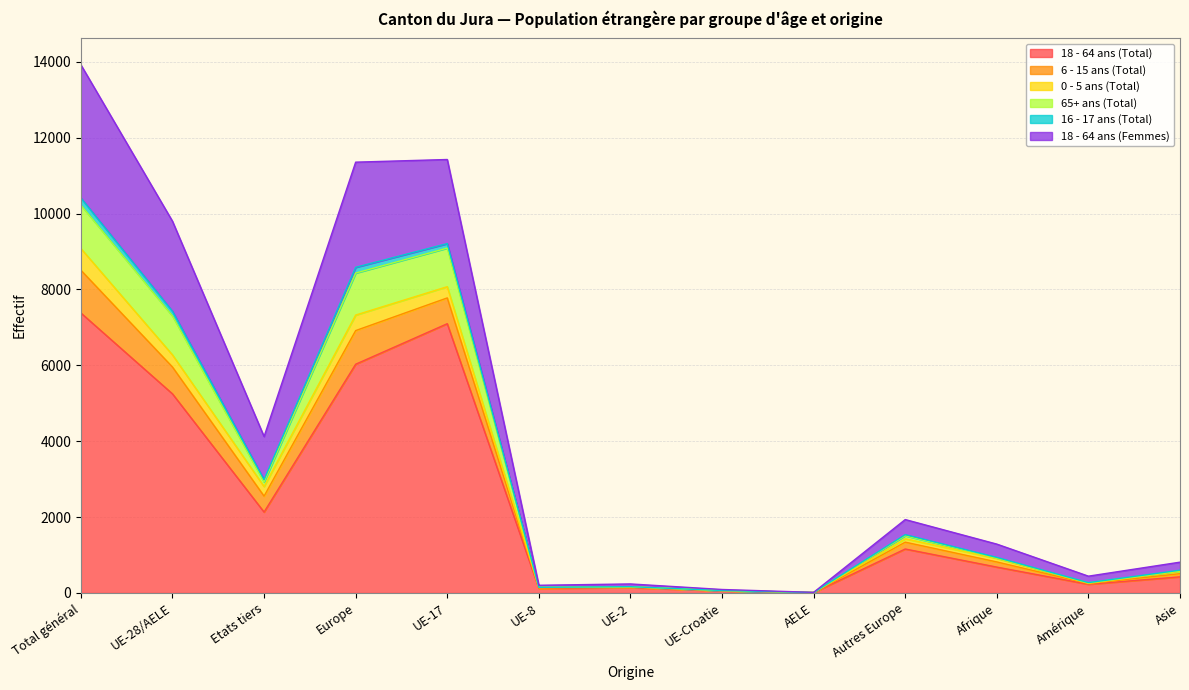

What are all the series names shown in the legend?

18 - 64 ans (Total), 6 - 15 ans (Total), 0 - 5 ans (Total), 65+ ans (Total), 16 - 17 ans (Total), 18 - 64 ans (Femmes)